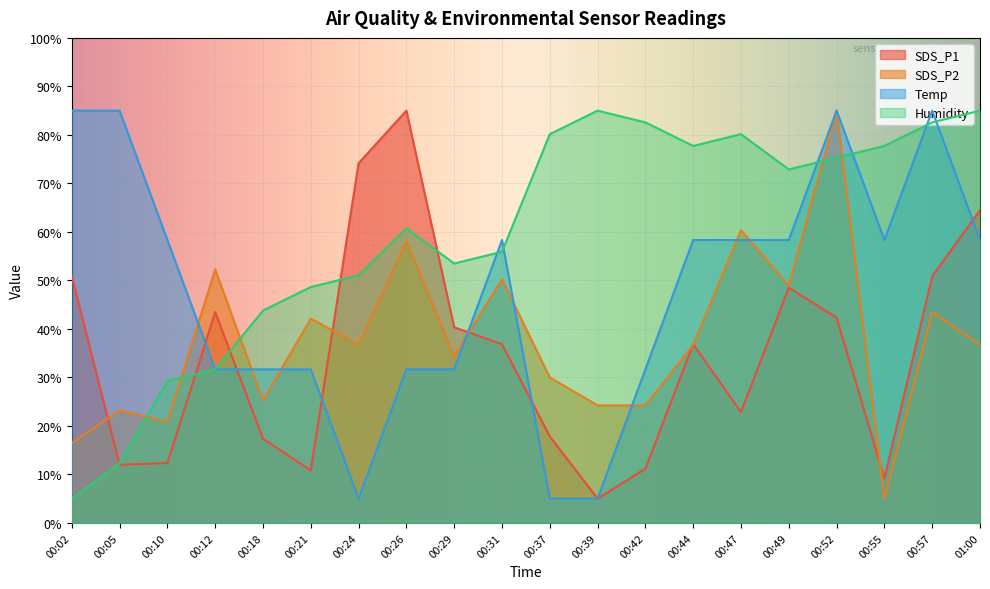

At how many categories does at least one series exceed 46?

19